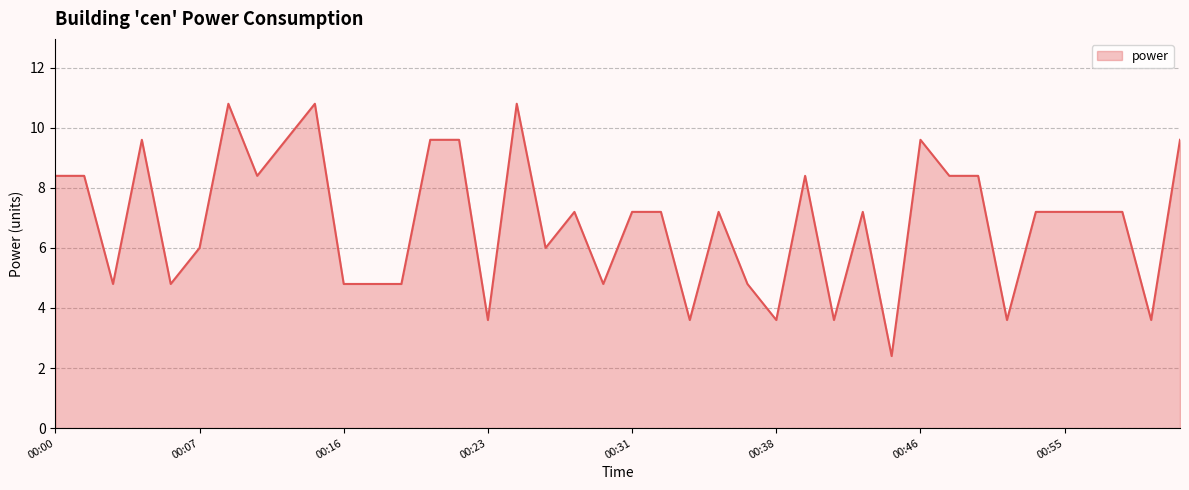

Count the number of values greater than 7.

24